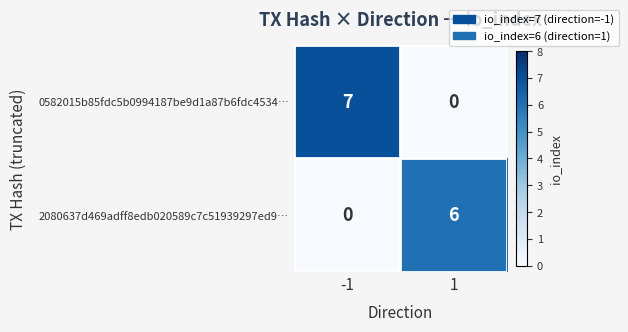

Reading right to left, extract all data points from this chart.

0582015b85fdc5b0994187be9d1a87b6fdc4534…: 1=0	-1=7
2080637d469adff8edb020589c7c51939297ed9…: 1=6	-1=0